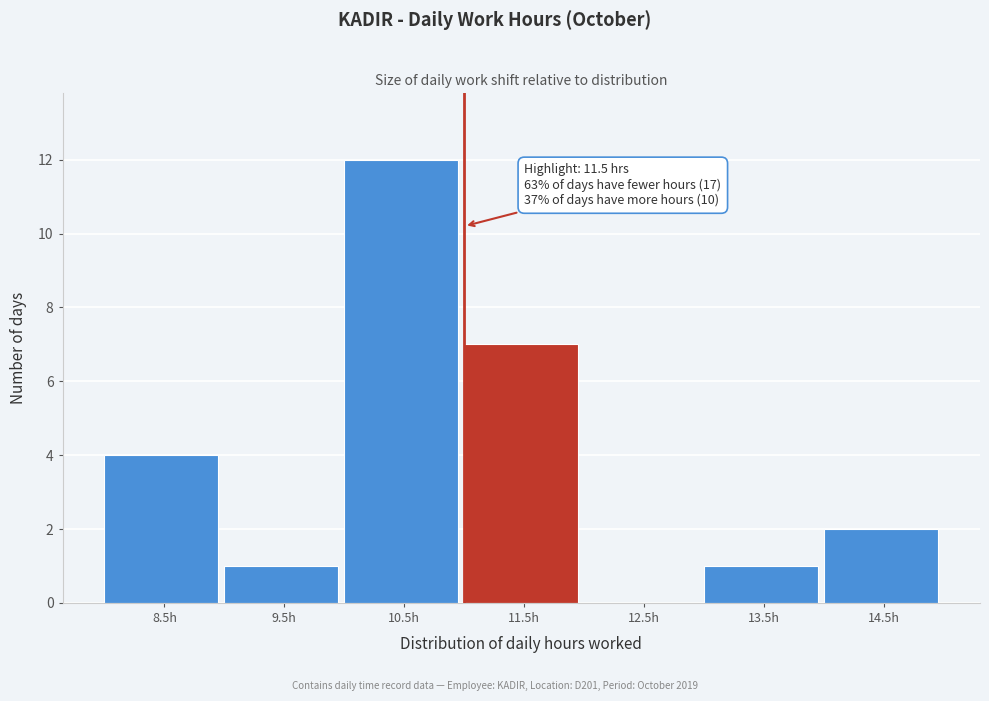

Reading left to right, transcribe all the data shown in this chart.

8.5h=4	9.5h=1	10.5h=12	11.5h=7	12.5h=0	13.5h=1	14.5h=2